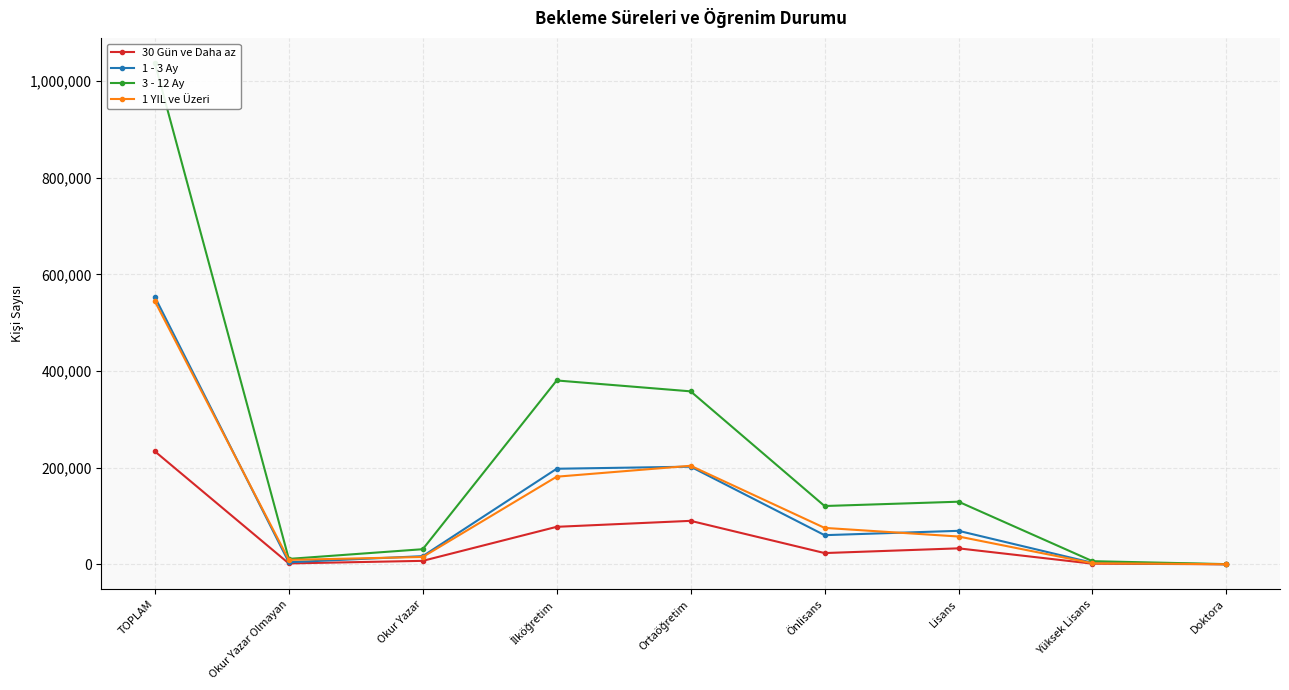

True or false: 3 - 12 Ay has a value of 18582 at Okur Yazar.

False